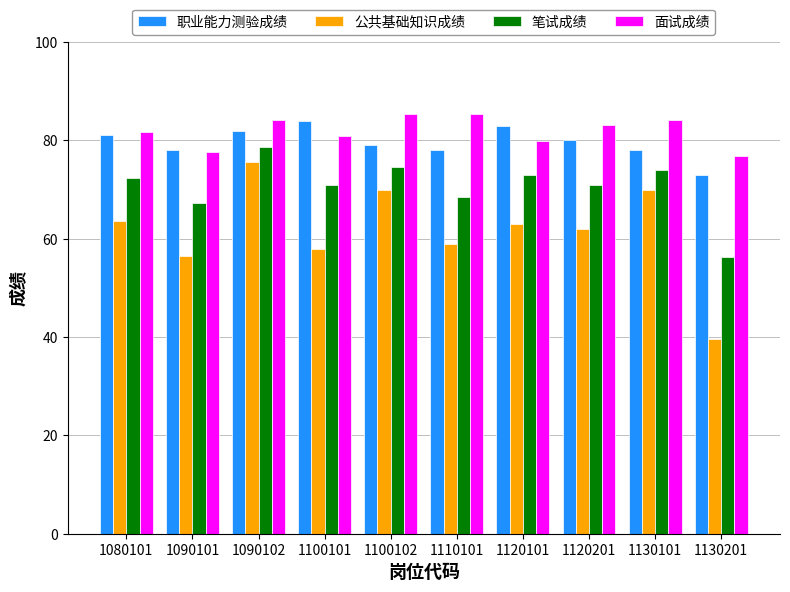

Does the chart contain stacked bars?

No